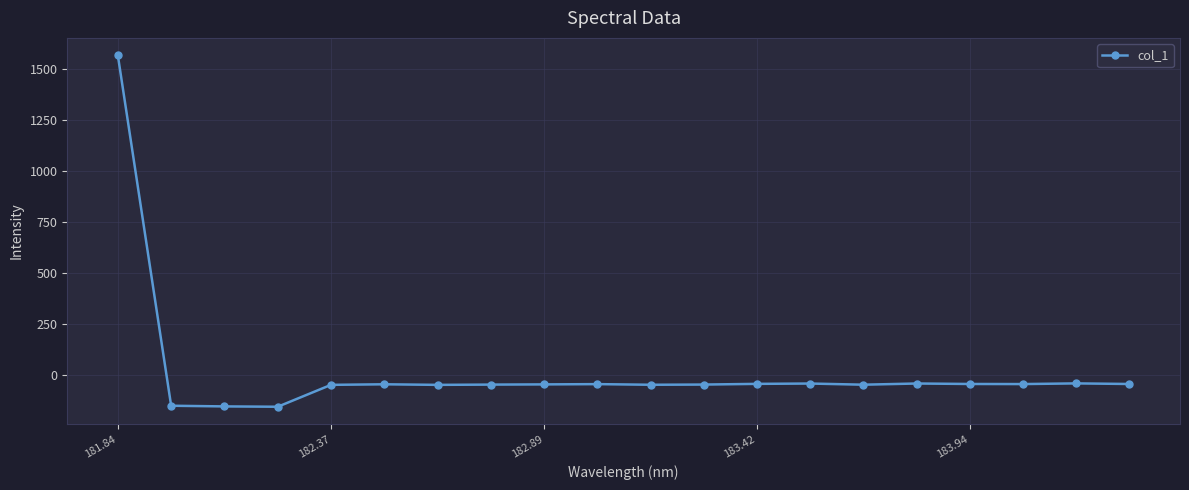

What is the value of the 6th point from the left?

-46.1